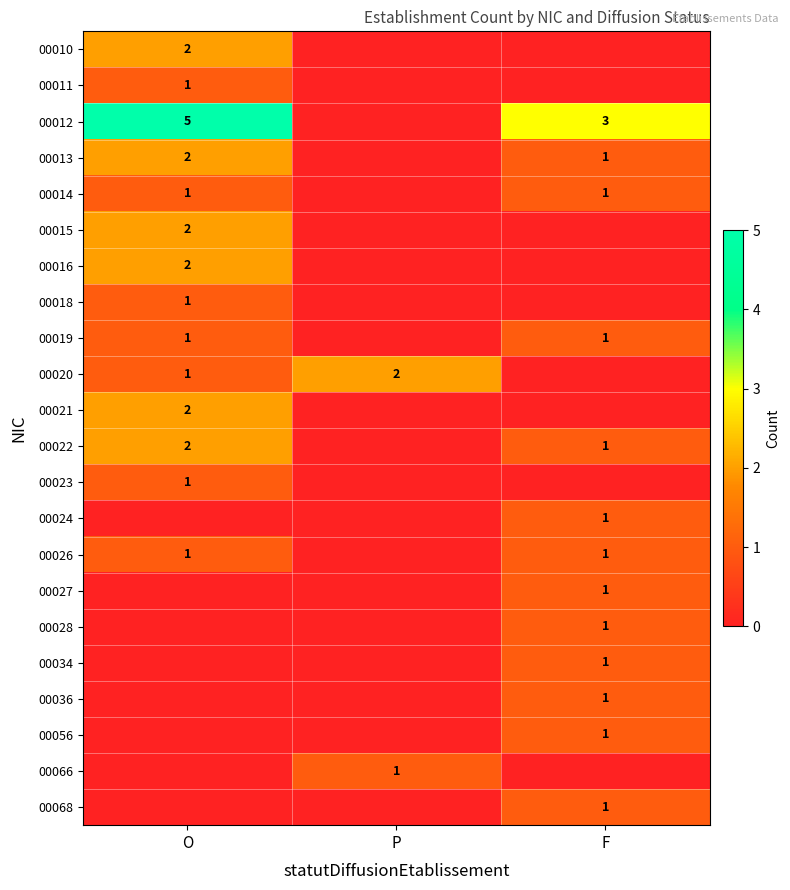

The value of 00027 at F is 0. True or false?

False